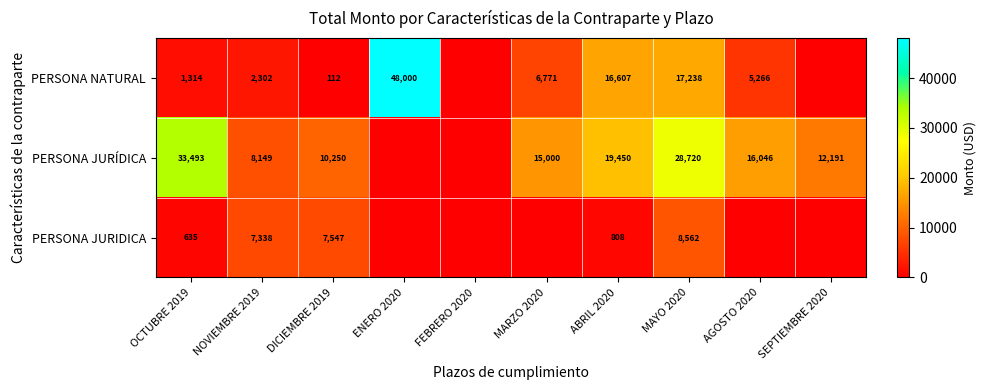

The PERSONA NATURAL series shows 7664 at AGOSTO 2020. True or false?

False